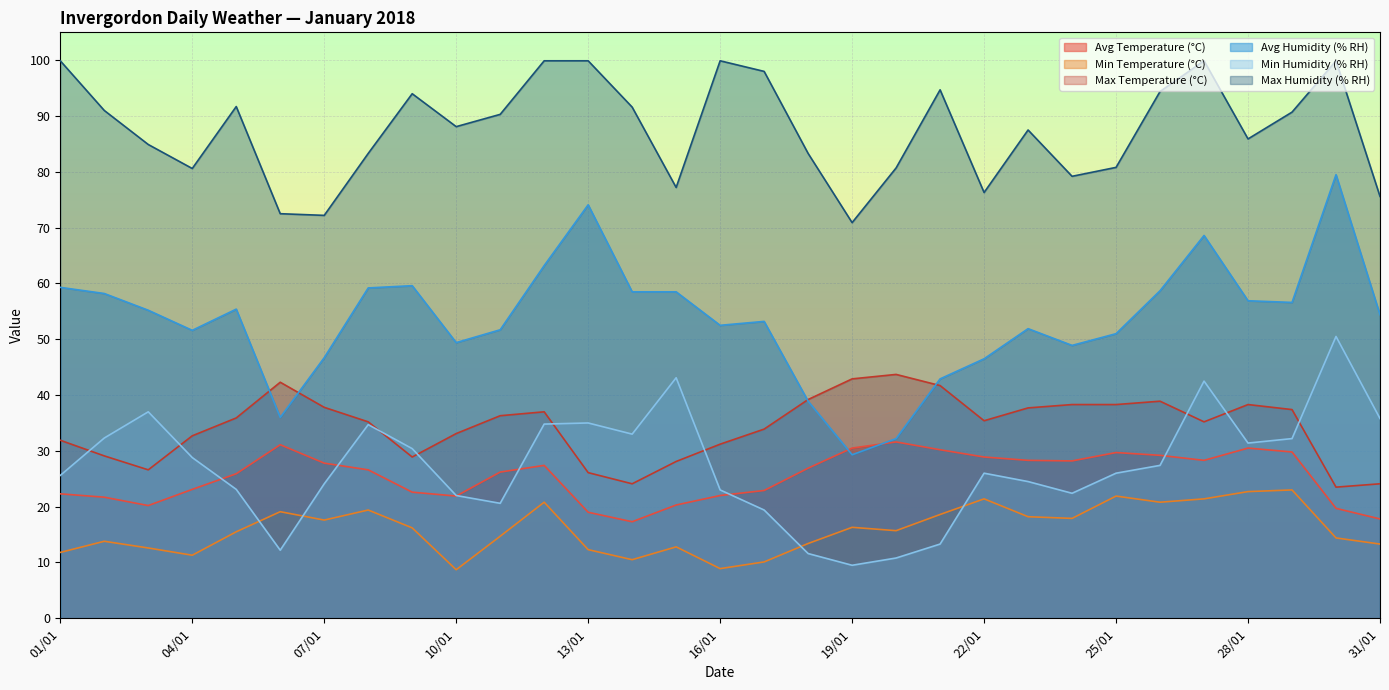

At which label does Min Humidity (% RH) reach its peak?

30/01